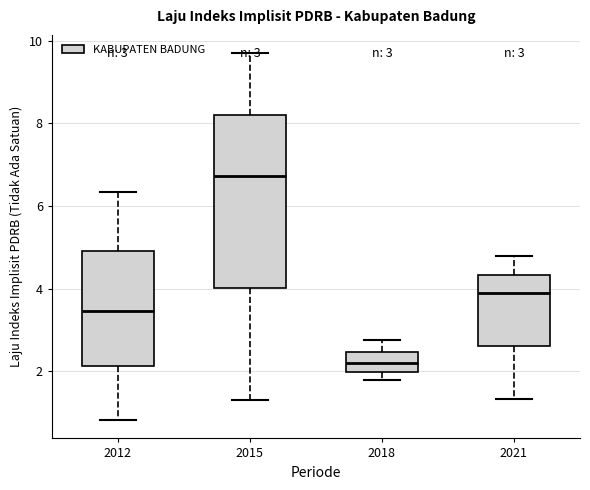

Which box's median line is the highest?

2015